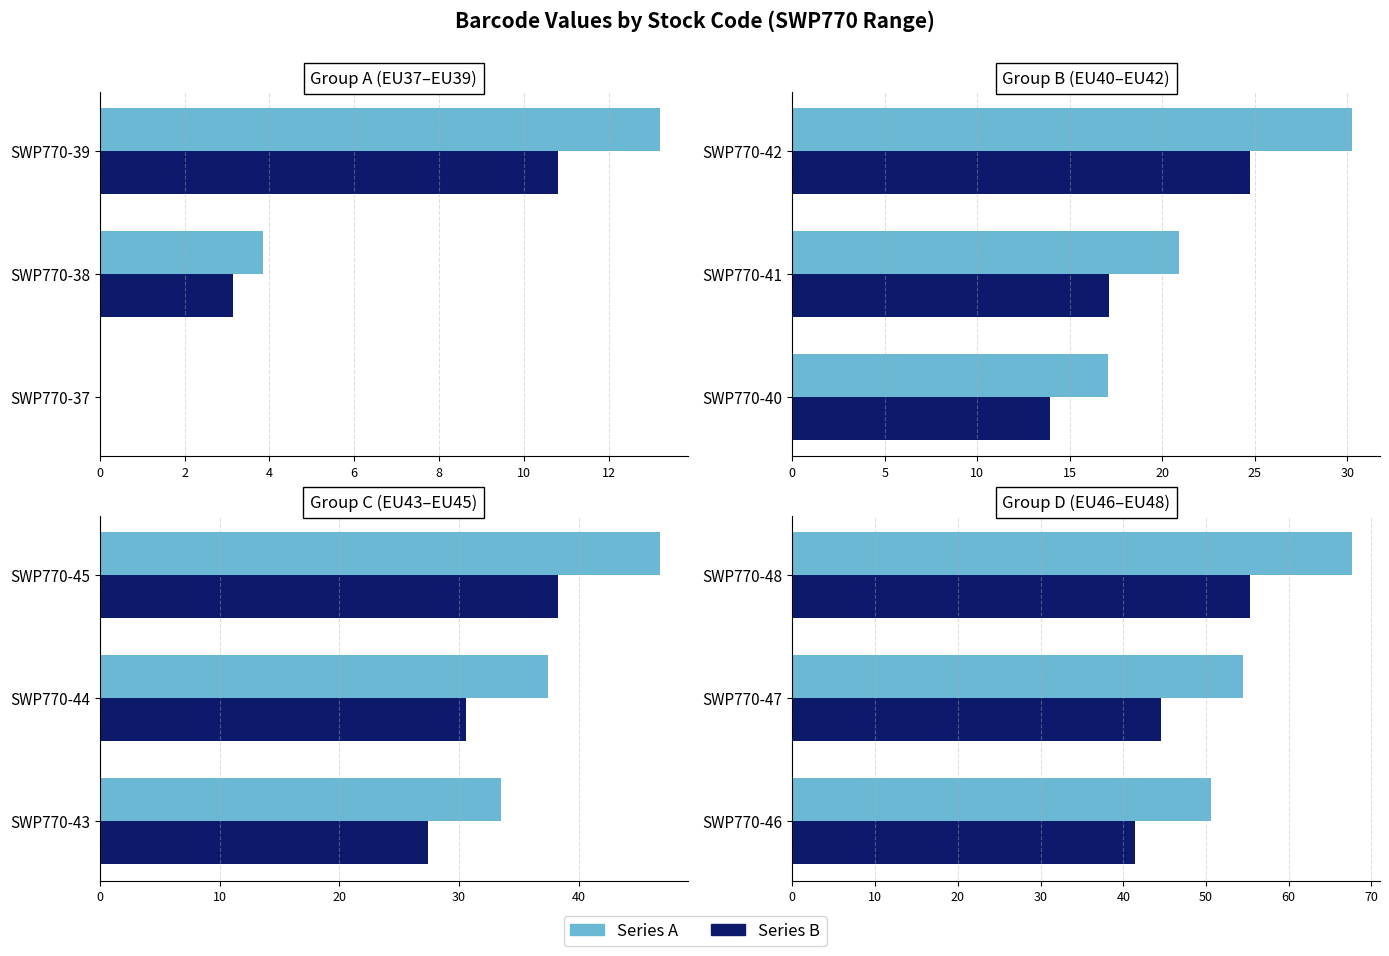

How many values in the Series A series exceed 54?

2